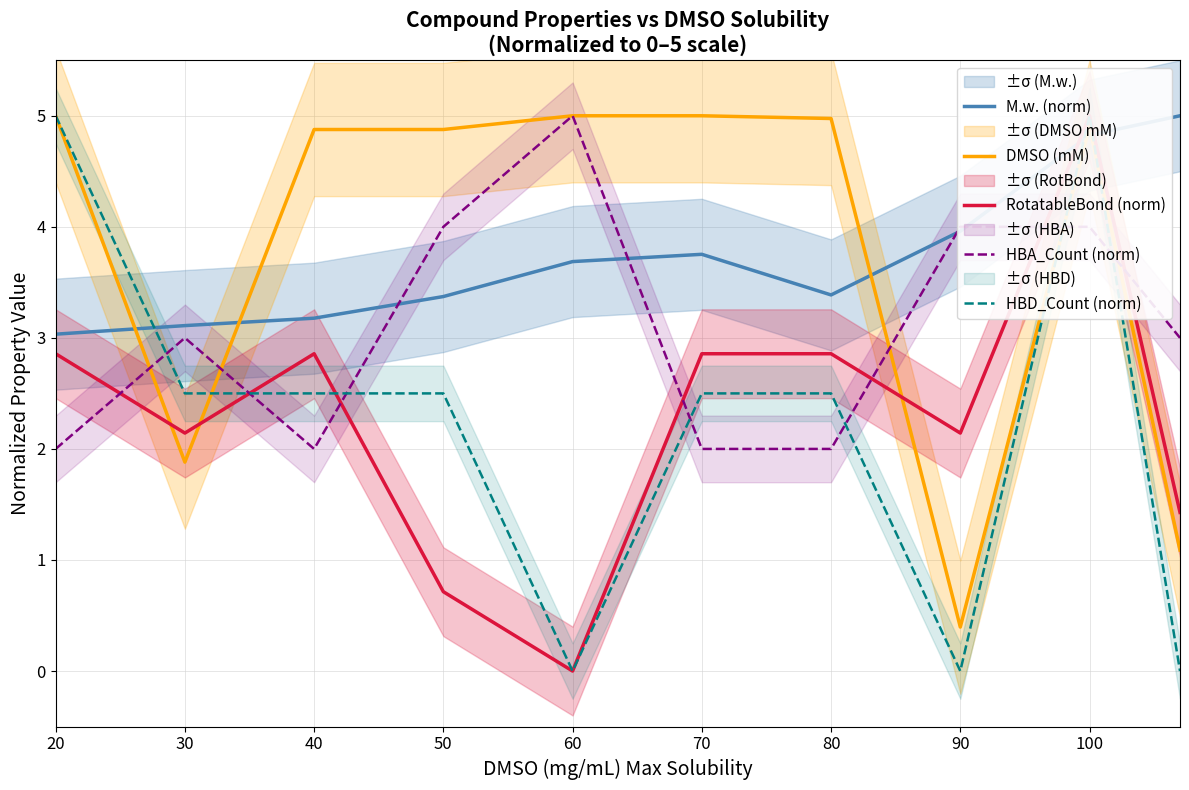

What are all the series names shown in the legend?

M.w. (norm), DMSO (mM), RotatableBond (norm), HBA_Count (norm), HBD_Count (norm)